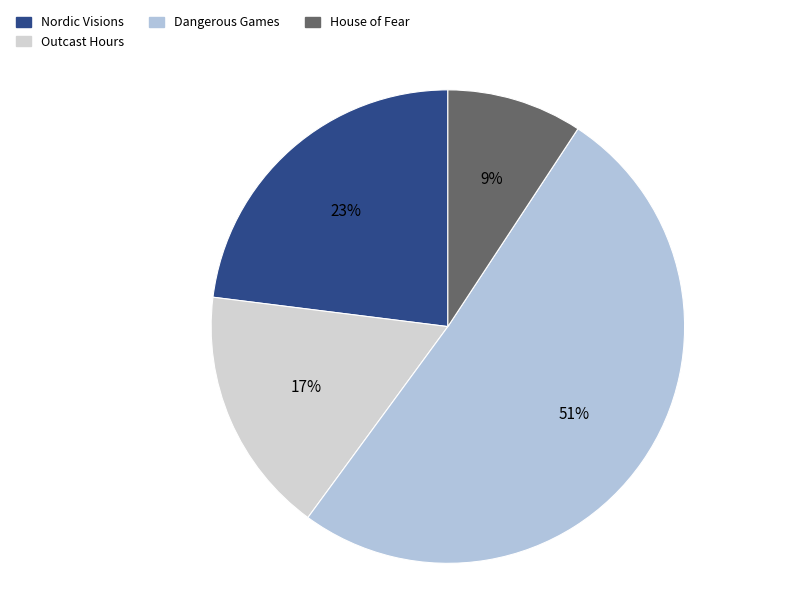

To the nearest percent, what portion does House of Fear represent?

9%